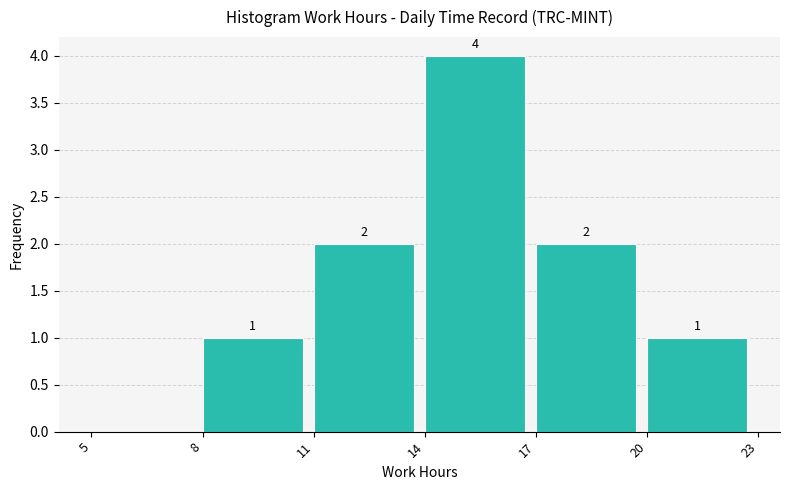

Which range on the x-axis has the tallest bar?

14 to 17